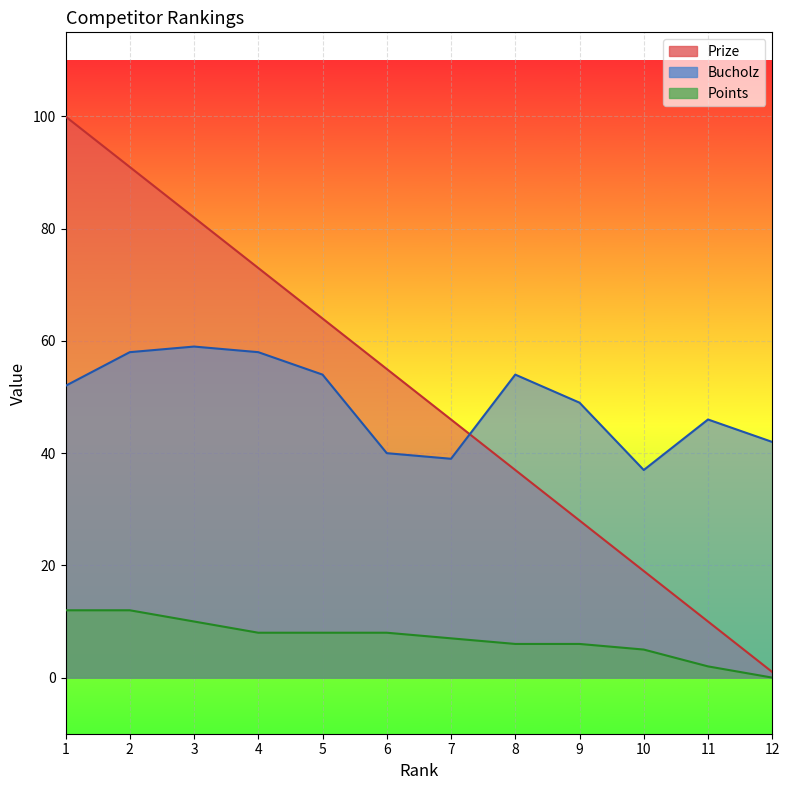

The Points series shows 8 at 5. True or false?

True